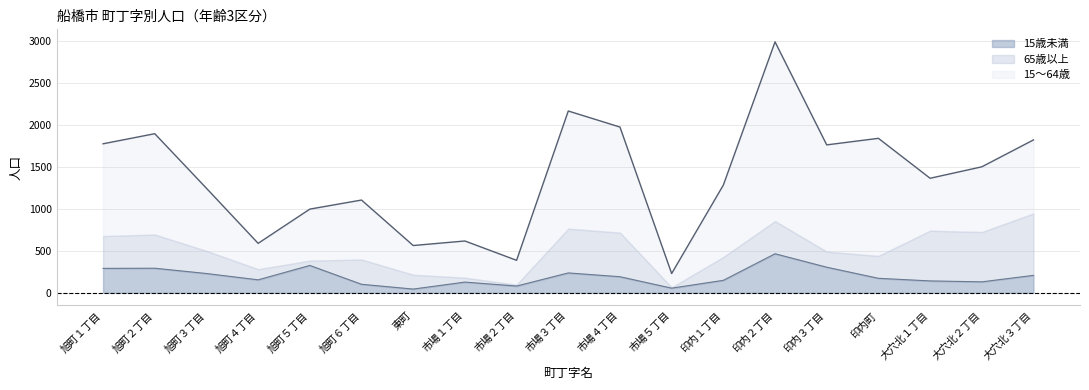

What position from the left is 大穴北１丁目?

17